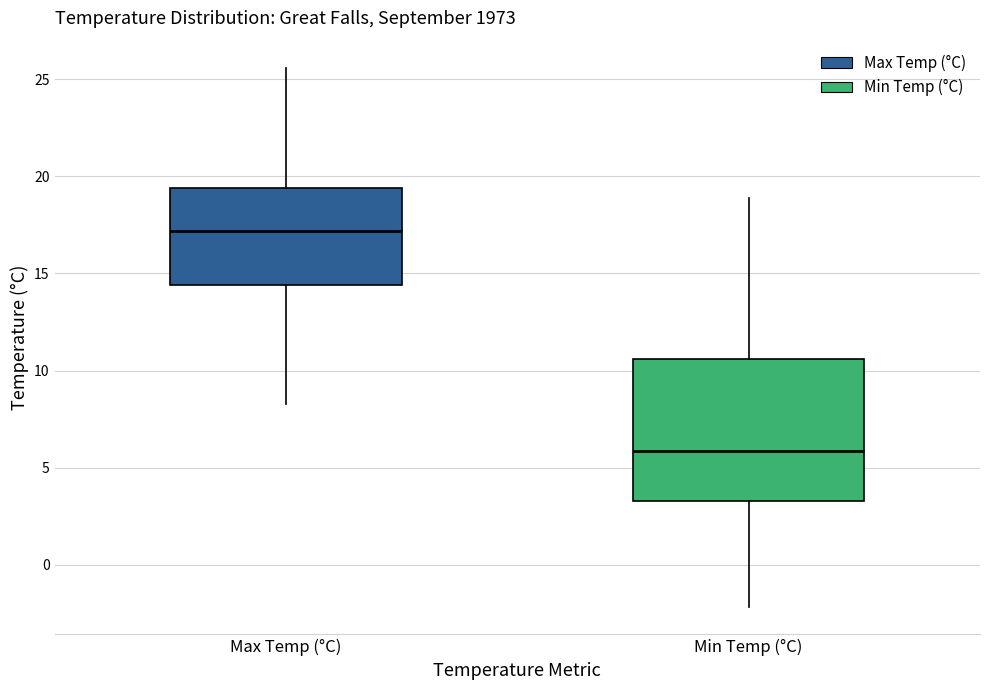

Reading left to right, transcribe this box plot: for each box, give where its median line is, the range the box spans, and where its two whiskers end, as read against the y-axis. The values are not printed on the chart, so give them approximately, as read against the axis.

Max Temp (°C): median 17.0, box 14.5 to 19.5, whiskers 8.5 to 25.5
Min Temp (°C): median 6.0, box 3.5 to 10.5, whiskers -2.0 to 19.0